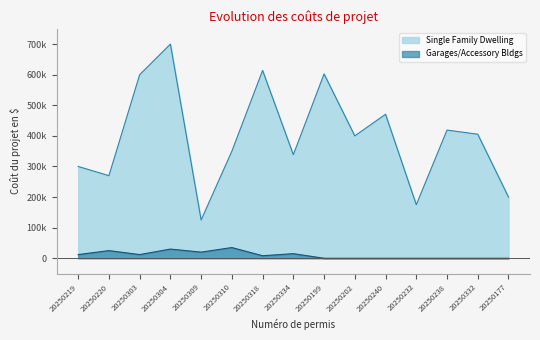

Reading left to right, what are all the values shown in this chart?

Single Family Dwelling: 20250219=300000	20250220=270000	20250303=600000	20250304=700000	20250309=125000	20250310=350000	20250318=614000	20250334=338510	20250199=602564	20250202=400000	20250240=470735	20250232=175000	20250238=418972	20250332=405483	20250177=200000
Garages/Accessory Bldgs: 20250219=12000	20250220=25000	20250303=12000	20250304=30000	20250309=20000	20250310=35000	20250318=8204	20250334=15000	20250199=0	20250202=0	20250240=0	20250232=0	20250238=0	20250332=0	20250177=0